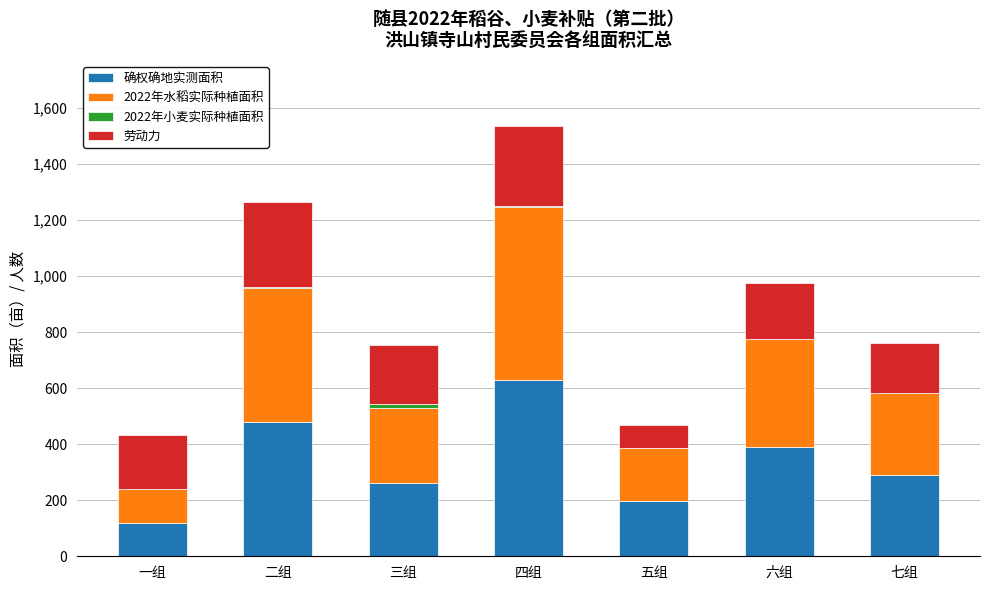

The 确权确地实测面积 series shows 119.6 at 一组. True or false?

True